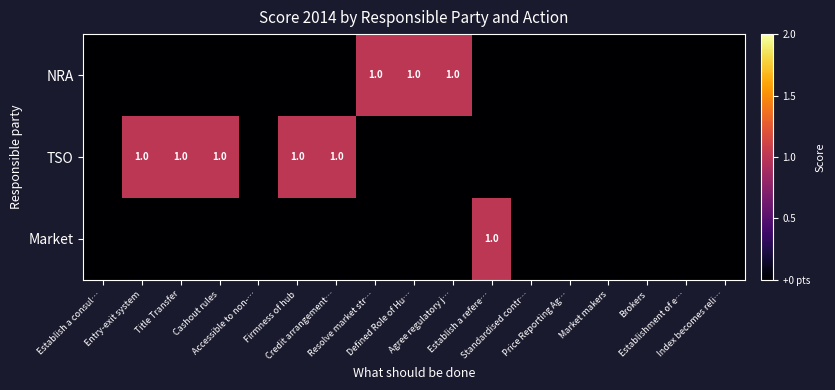

At Price Reporting Ag…, list the series in order from smallest to largest.

NRA, TSO, Market